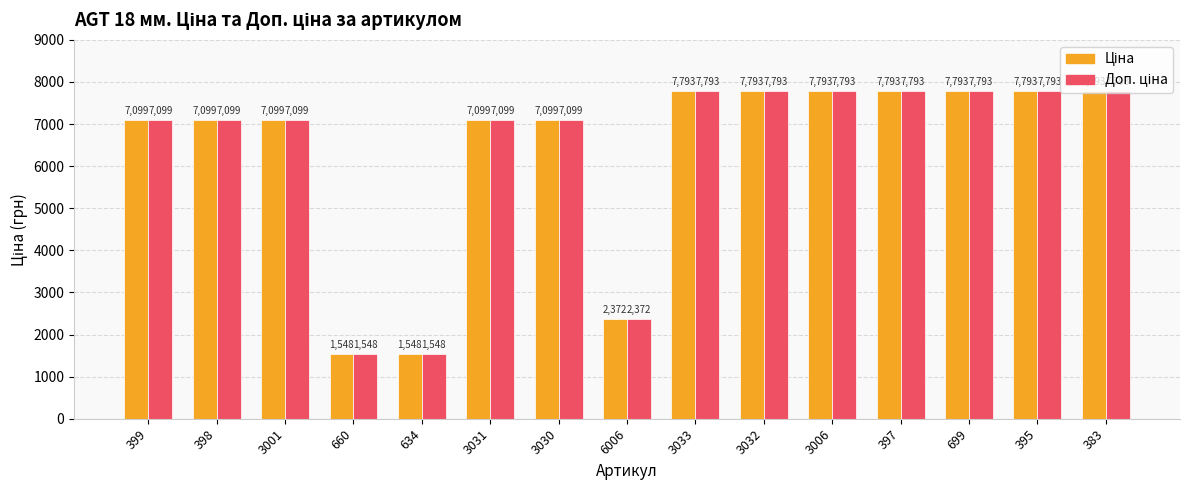

What is the smallest value displayed?

1547.7